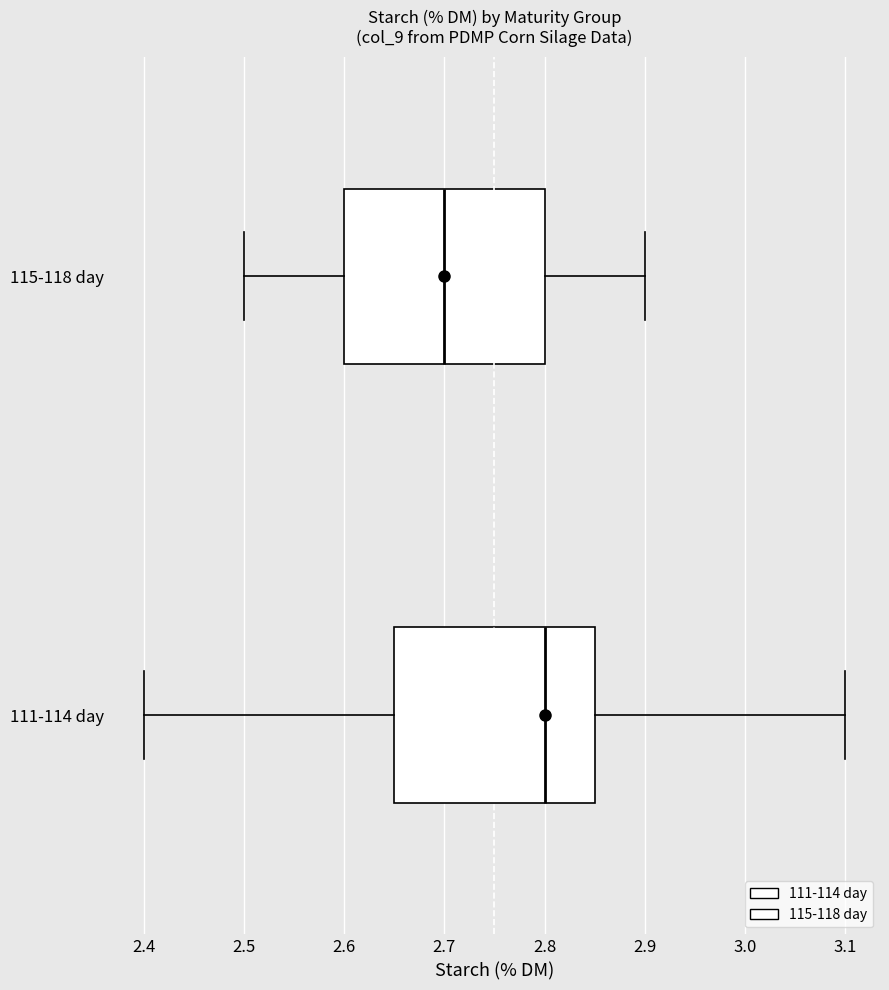

Which box's median line is the furthest to the right?

111-114 day